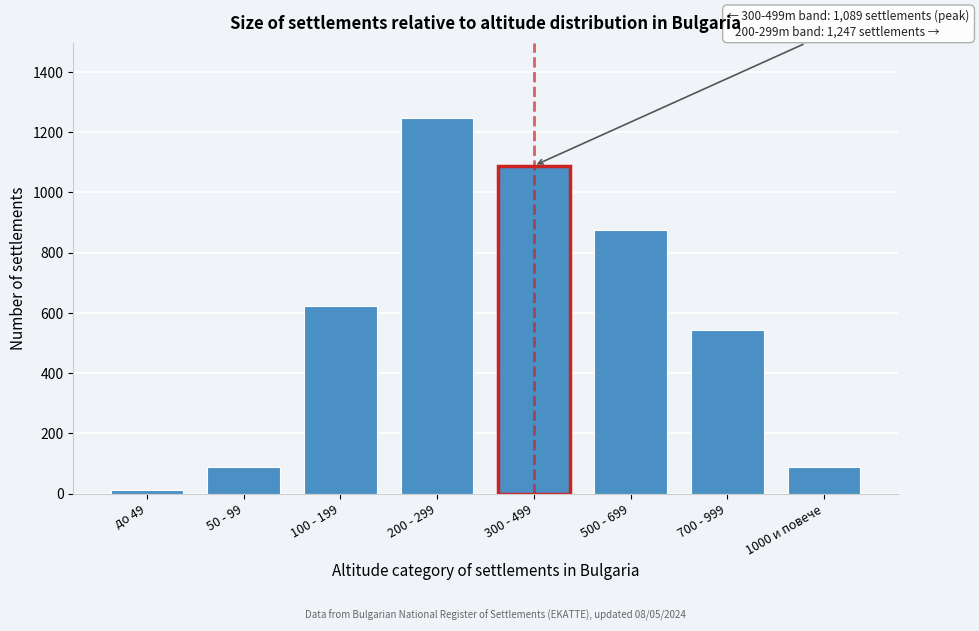

What is the change in value from 300 - 499 to 1000 и повече?

-1002